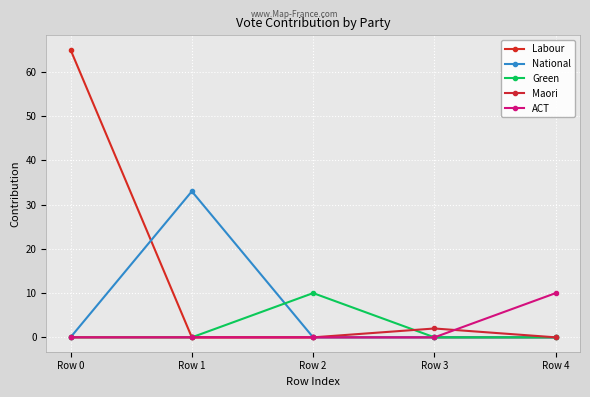

What is the difference between the maximum and minimum values in the ACT series?

10